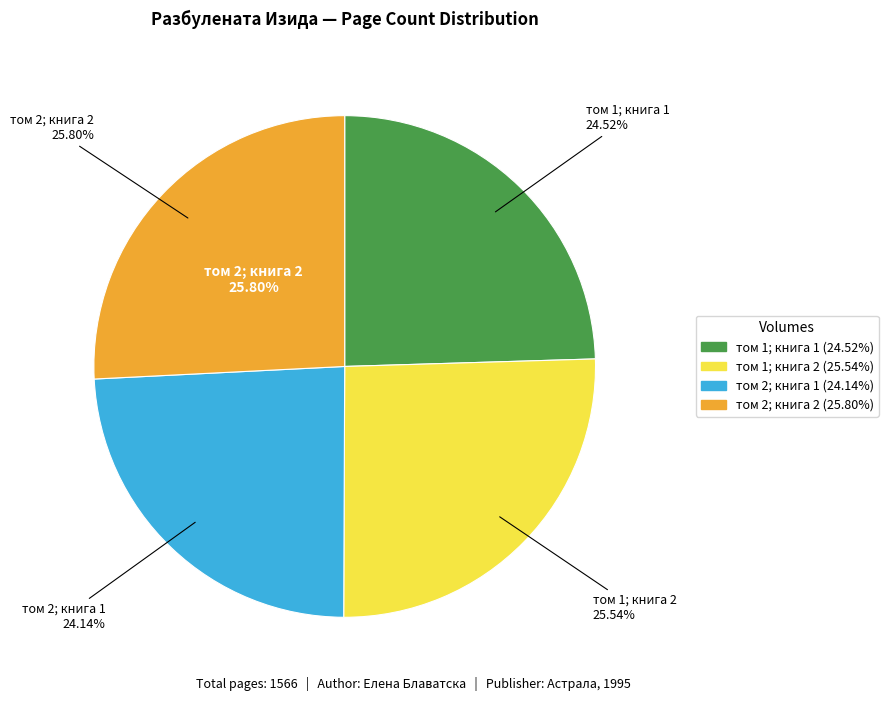

Approximately how many times larger is the value at том 2; книга 1 compared to том 1; книга 2?

0.9